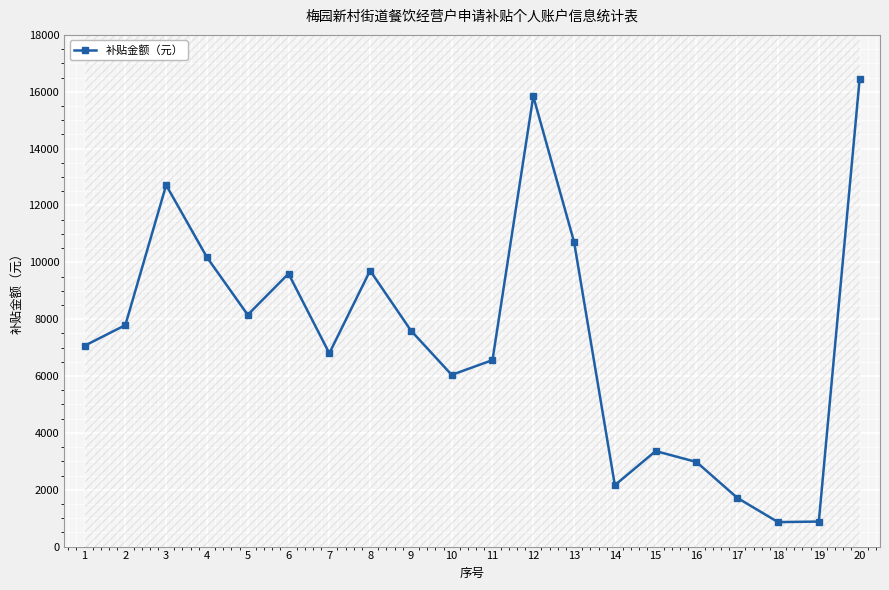

Where is the first local minimum?

5